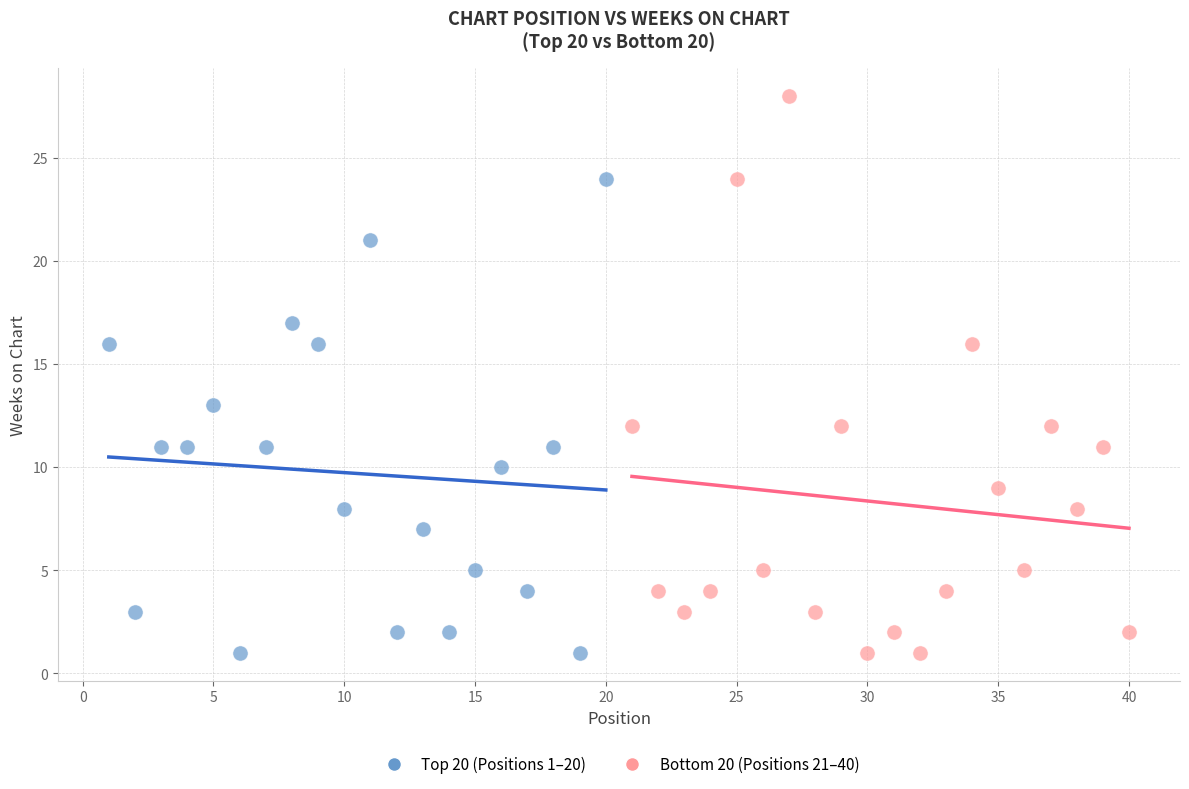

Which series has the widest spread of Y values?

Bottom 20 (Positions 21–40)